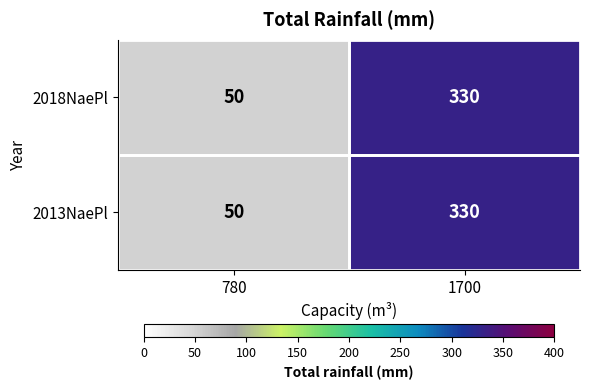

The 2013NaePl series shows 77 at 780. True or false?

False